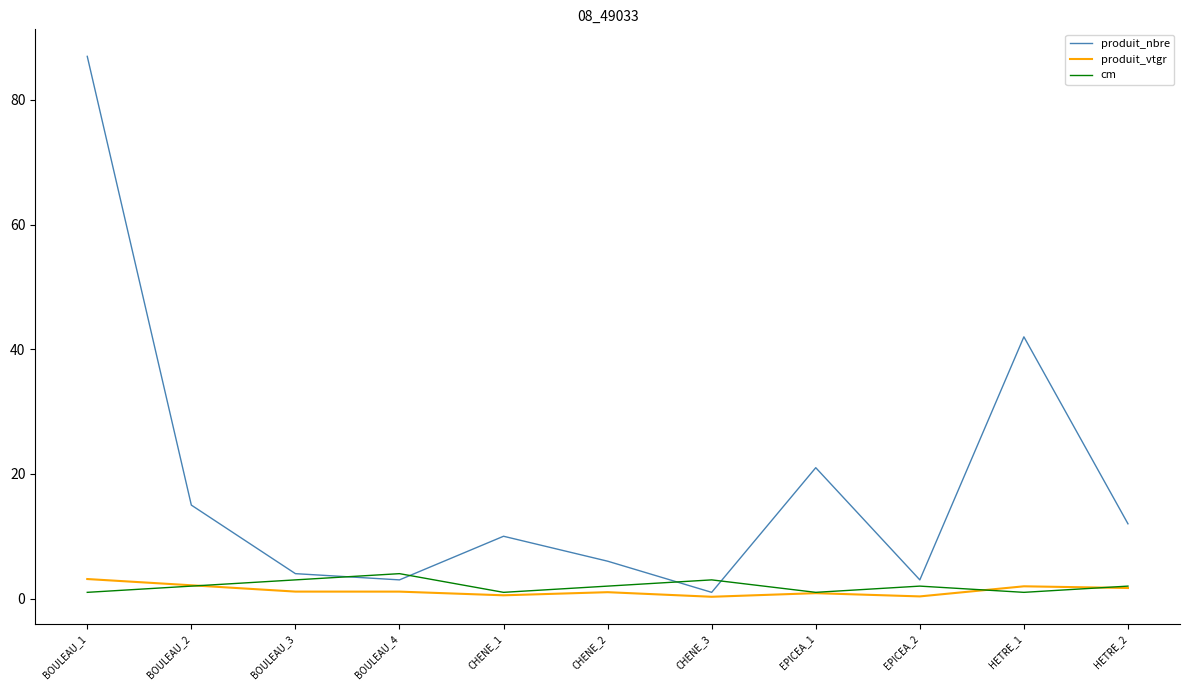

Which series has the widest spread of values?

produit_nbre